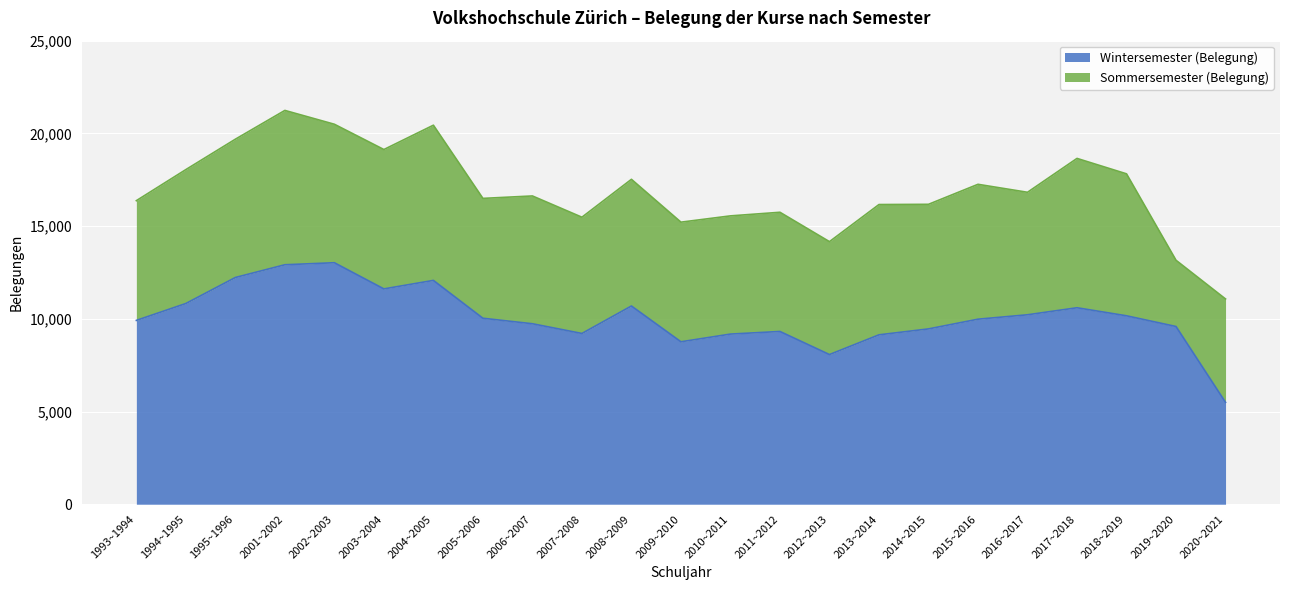

List the labels in order of value, largest first.

2002~2003, 2001~2002, 1995~1996, 2004~2005, 2003~2004, 1994~1995, 2008~2009, 2017~2018, 2016~2017, 2018~2019, 2005~2006, 2015~2016, 1993~1994, 2006~2007, 2019~2020, 2014~2015, 2011~2012, 2007~2008, 2010~2011, 2013~2014, 2009~2010, 2012~2013, 2020~2021